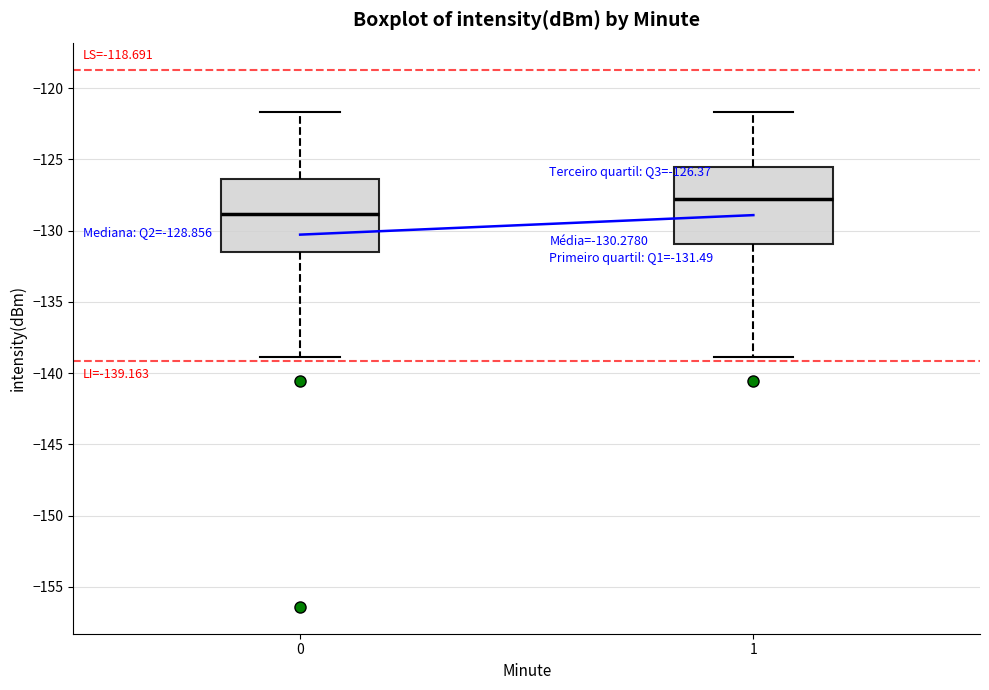

Which box has the lowest median line?

0